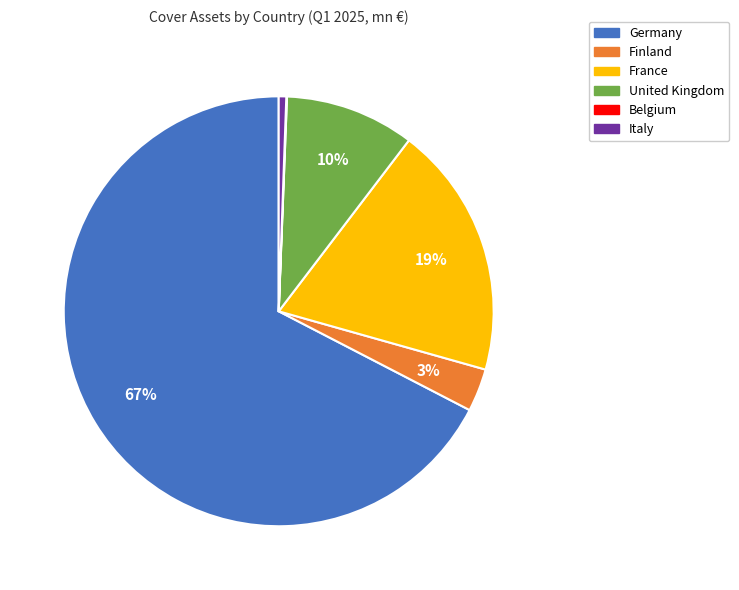

Is it true that Finland is 3% of the pie?

True